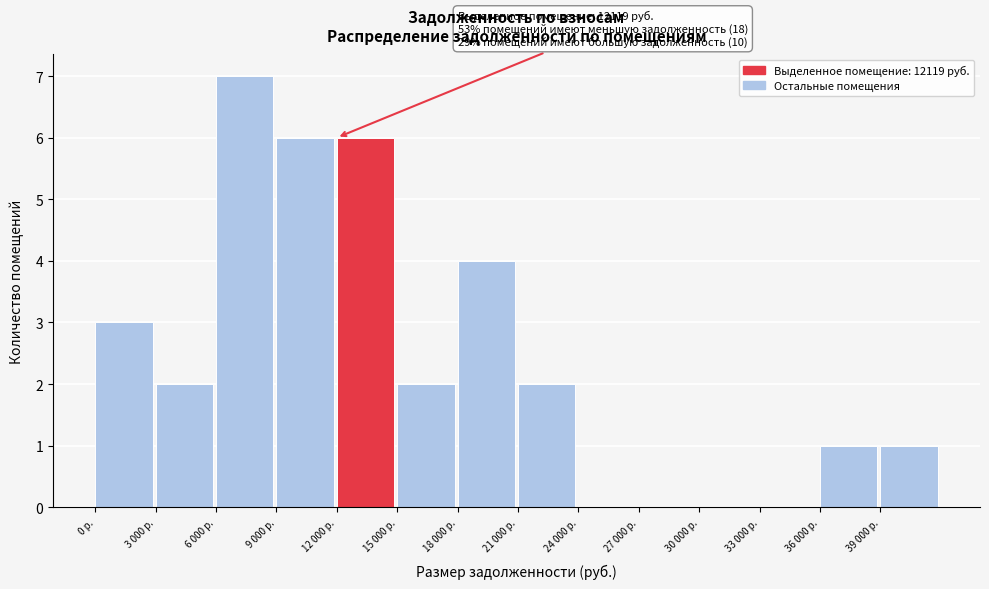

Reading right to left, what are all the values shown in this chart?

39 000 р.=1	36 000 р.=1	33 000 р.=0	30 000 р.=0	27 000 р.=0	24 000 р.=0	21 000 р.=2	18 000 р.=4	15 000 р.=2	12 000 р.=6	9 000 р.=6	6 000 р.=7	3 000 р.=2	0 р.=3